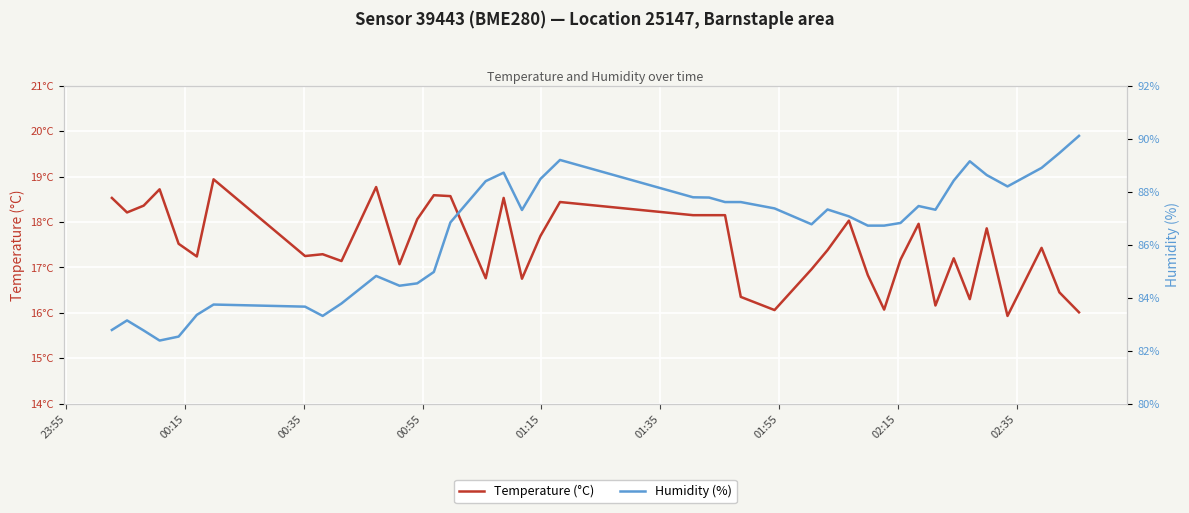

What is the greatest value displayed?

90.1